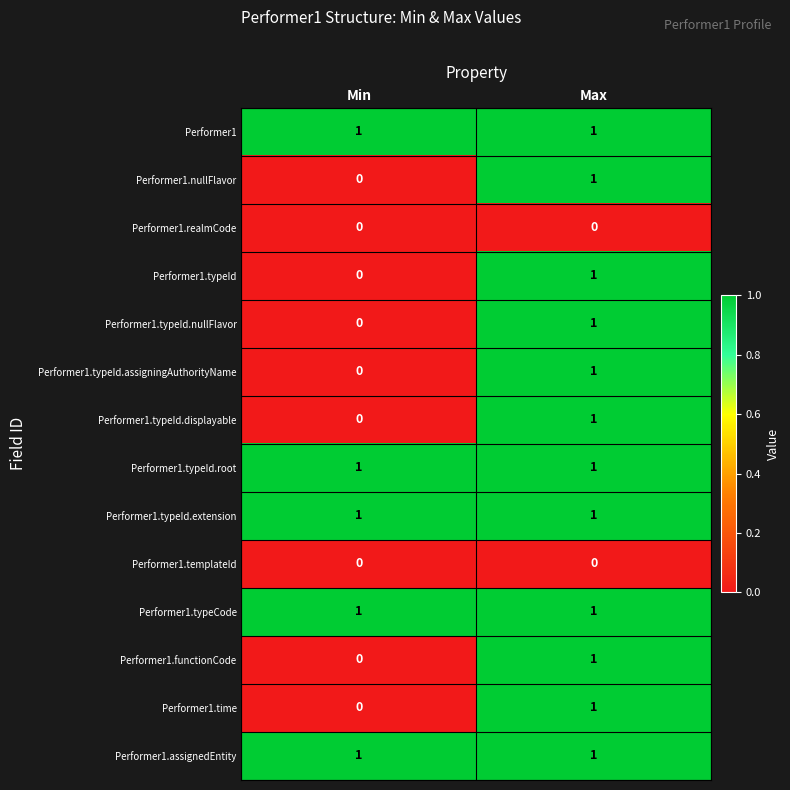

List the labels in order of Performer1.typeId.nullFlavor value, smallest first.

Min, Max